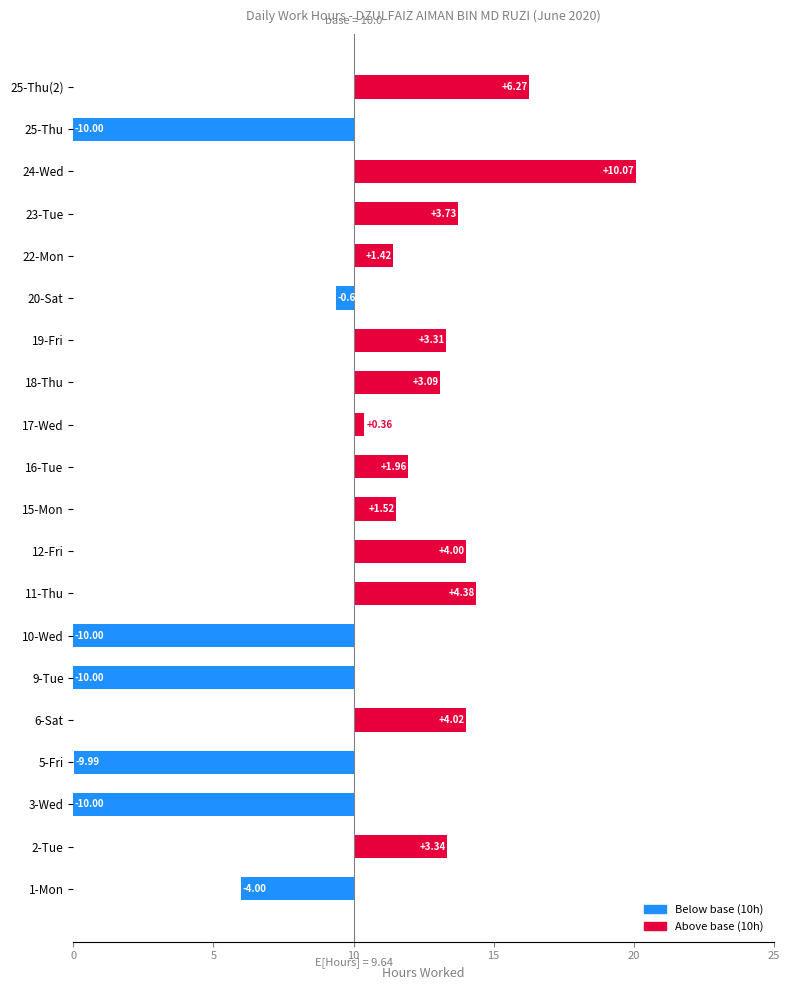

The chart shows a value of 7.3 at 11-Thu. True or false?

False